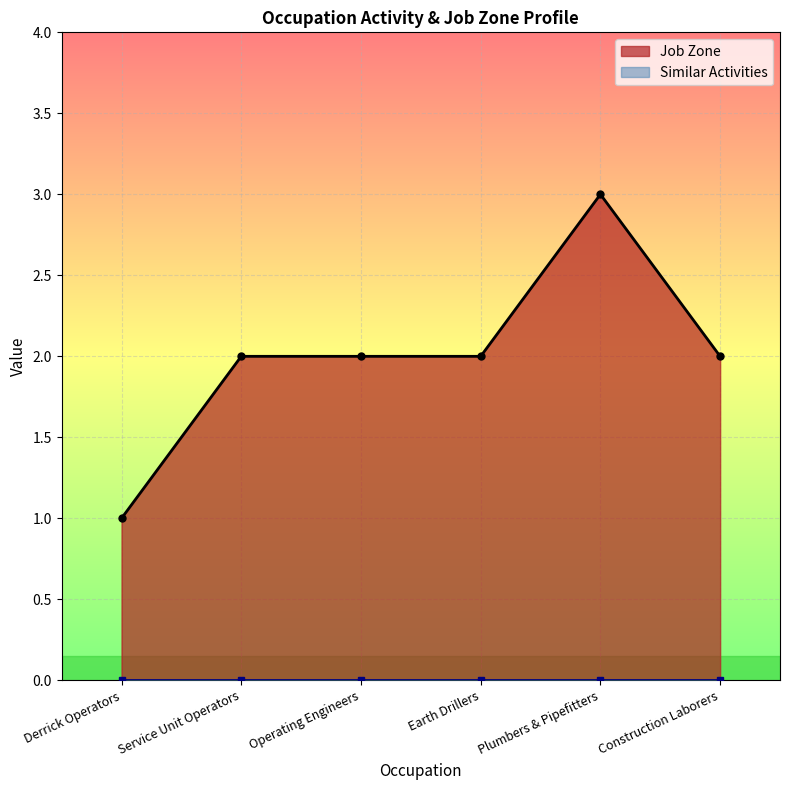

Approximately how many times larger is the value at Earth Drillers compared to Plumbers & Pipefitters?

0.7